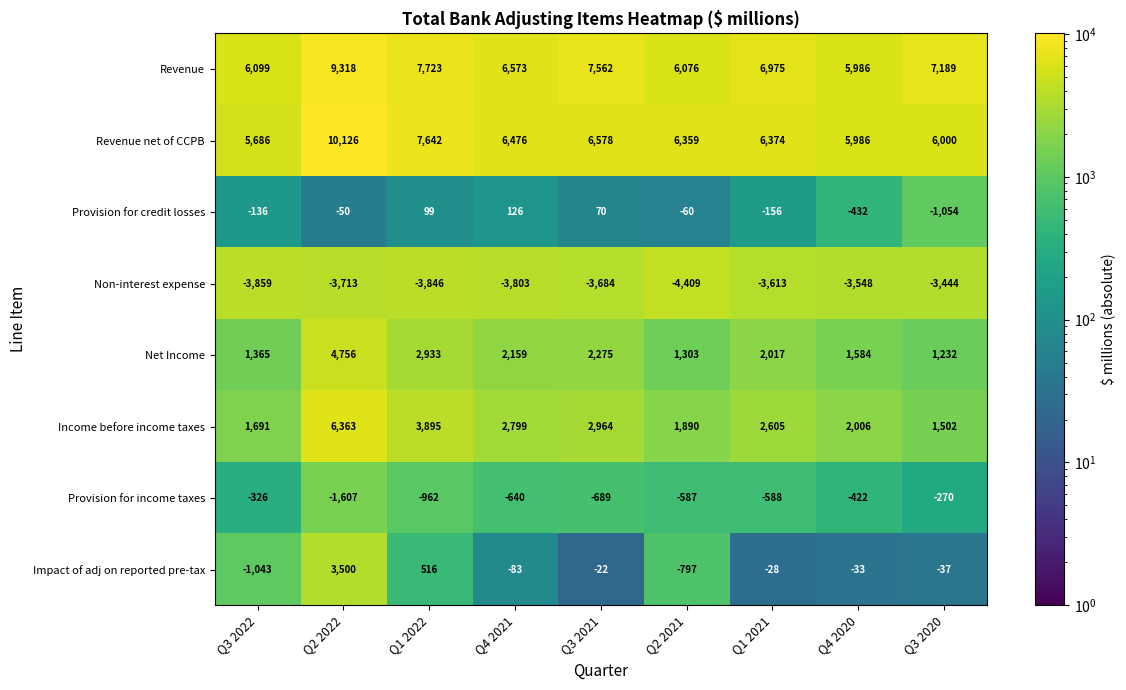

What is the difference between the Provision for credit losses values at Q3 2021 and Q3 2020?

1124